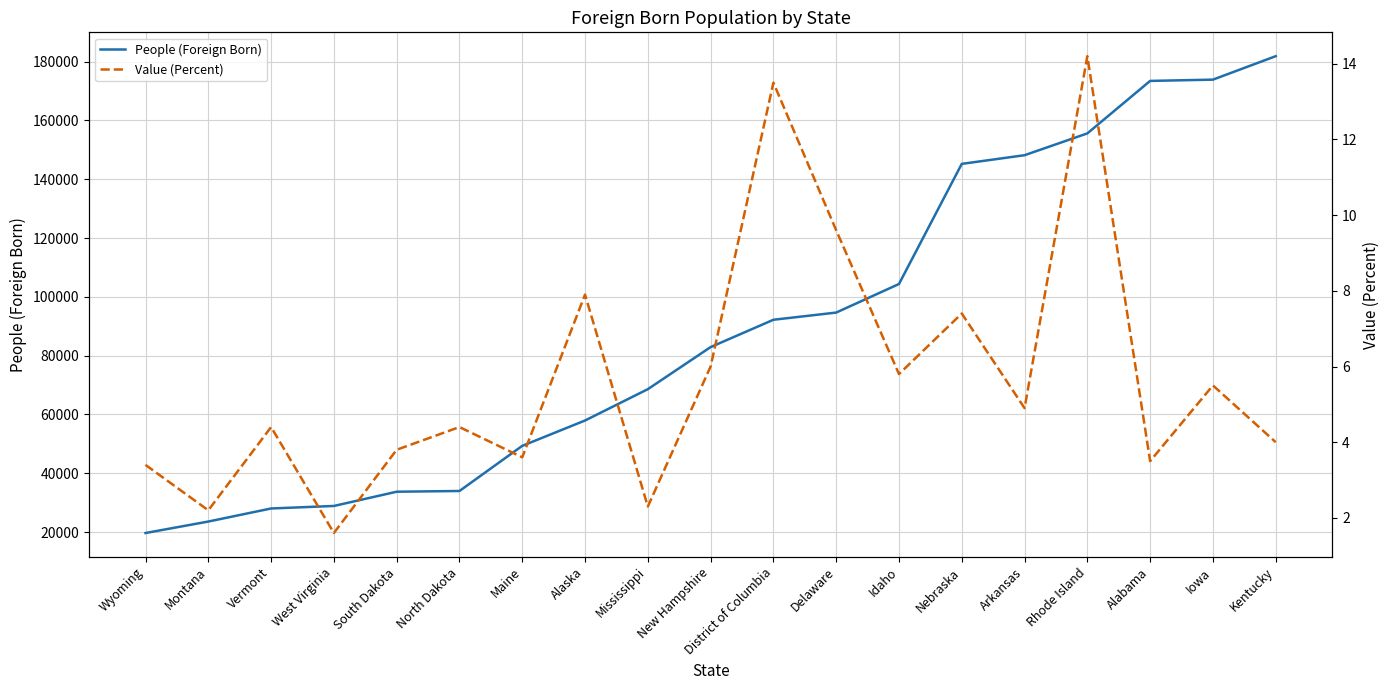

What is the sum of all People (Foreign Born) values?

1695730